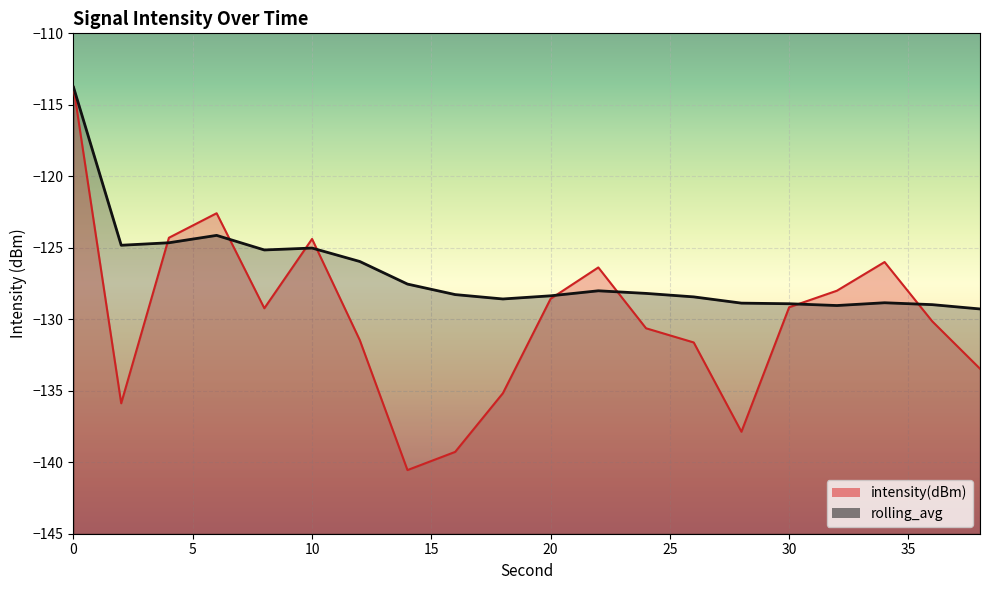

Rank the series by their maximum value, from highest to lowest.

intensity(dBm), rolling_avg